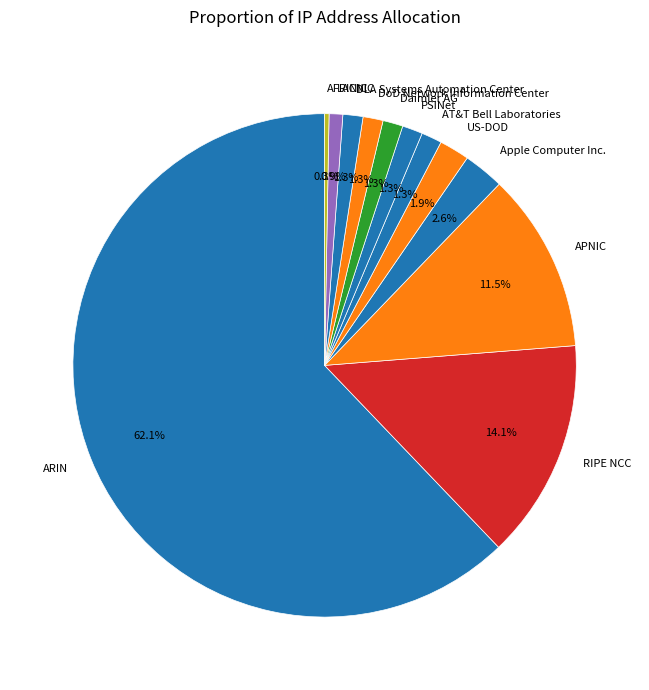

Does any single category account for the majority?

Yes